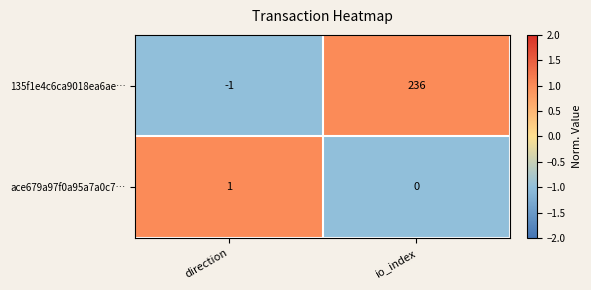

Where is 135f1e4c6ca9018ea6ae… nearest to the value 117?

direction